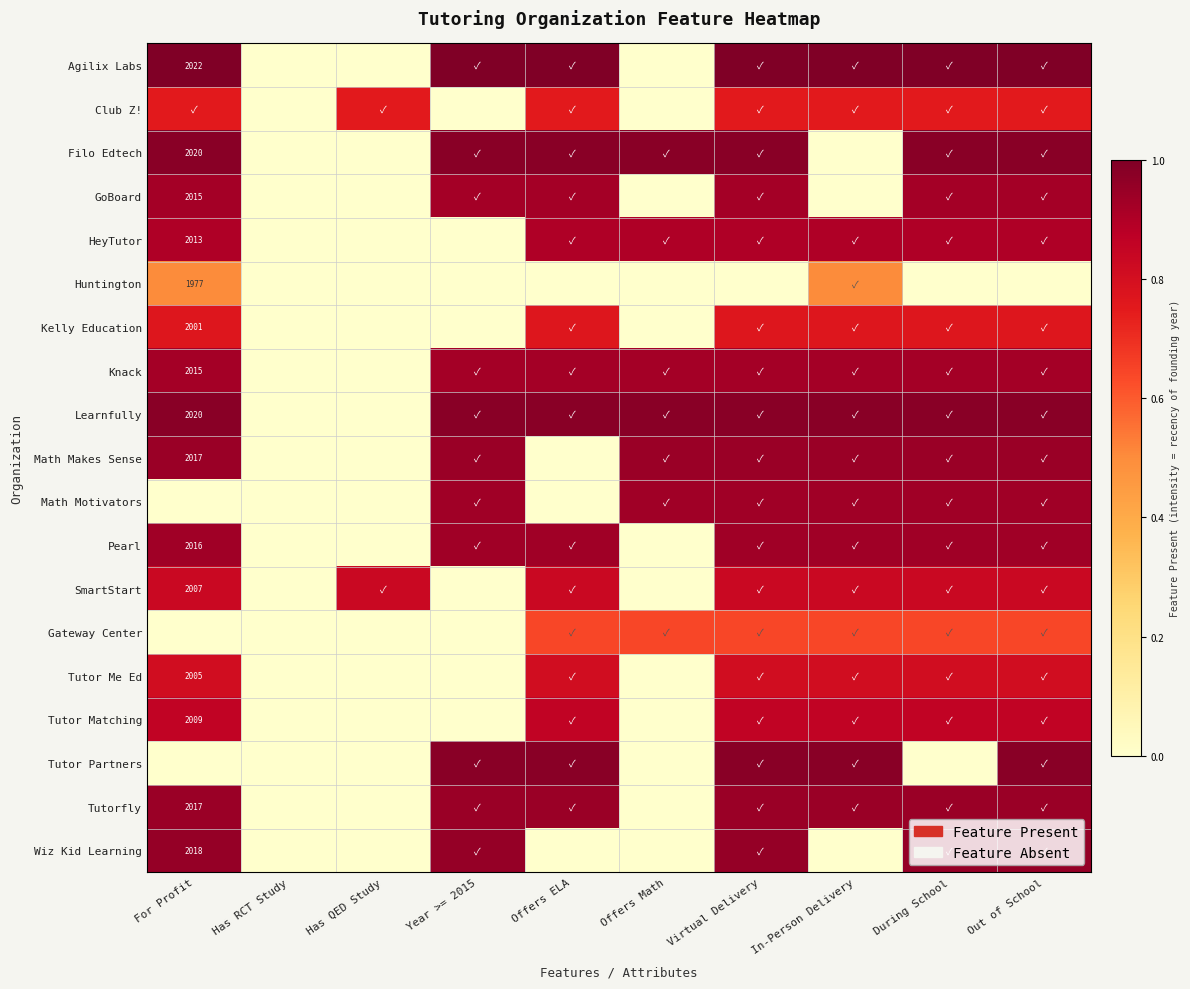

How many positive values does the HeyTutor series have?

7